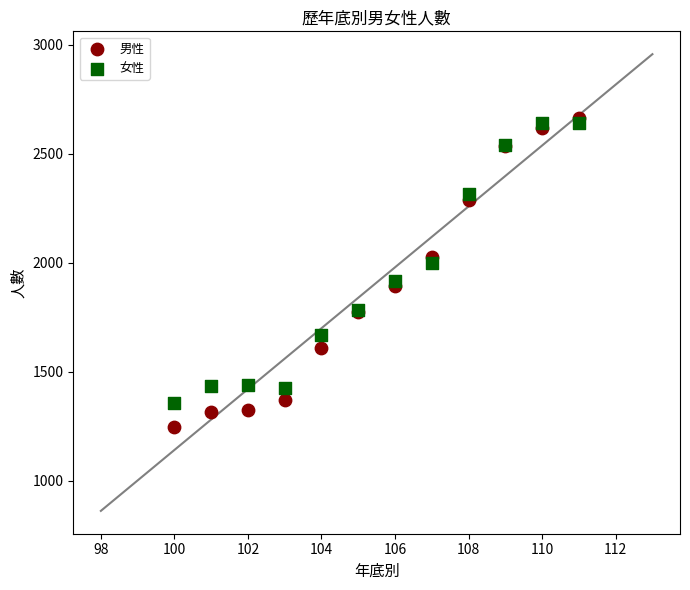

What are all the series names shown in the legend?

男性, 女性